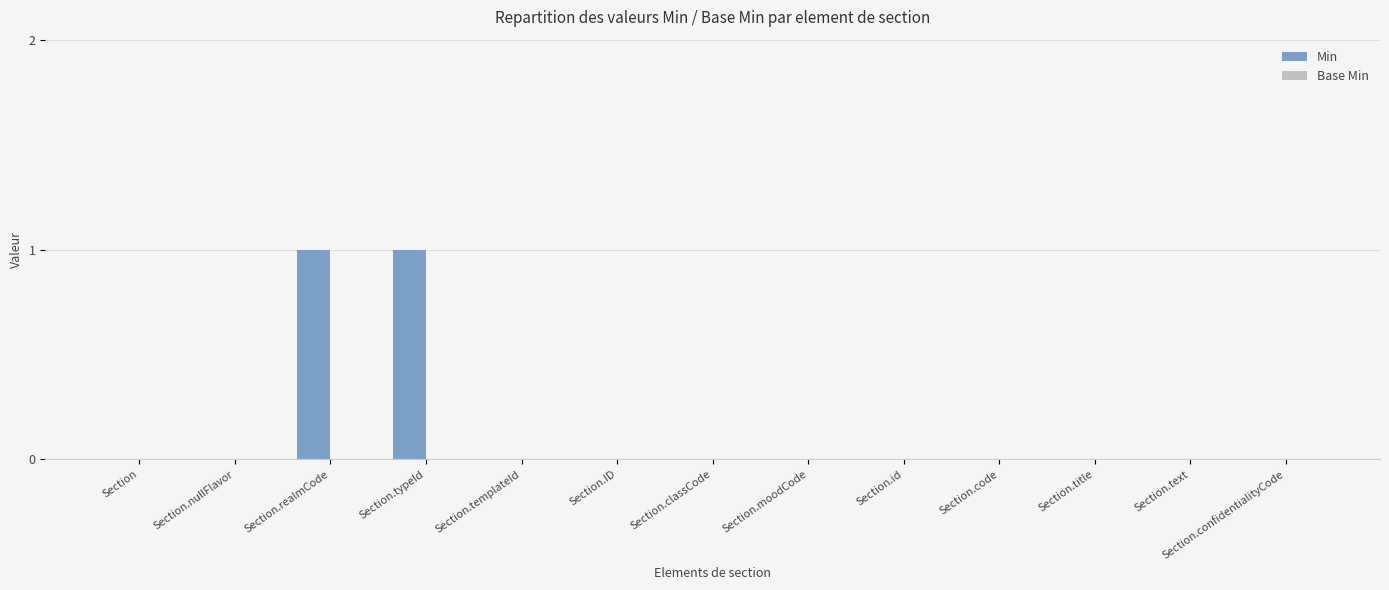

Between Section.typeId and Section.text, which is larger?

Section.typeId